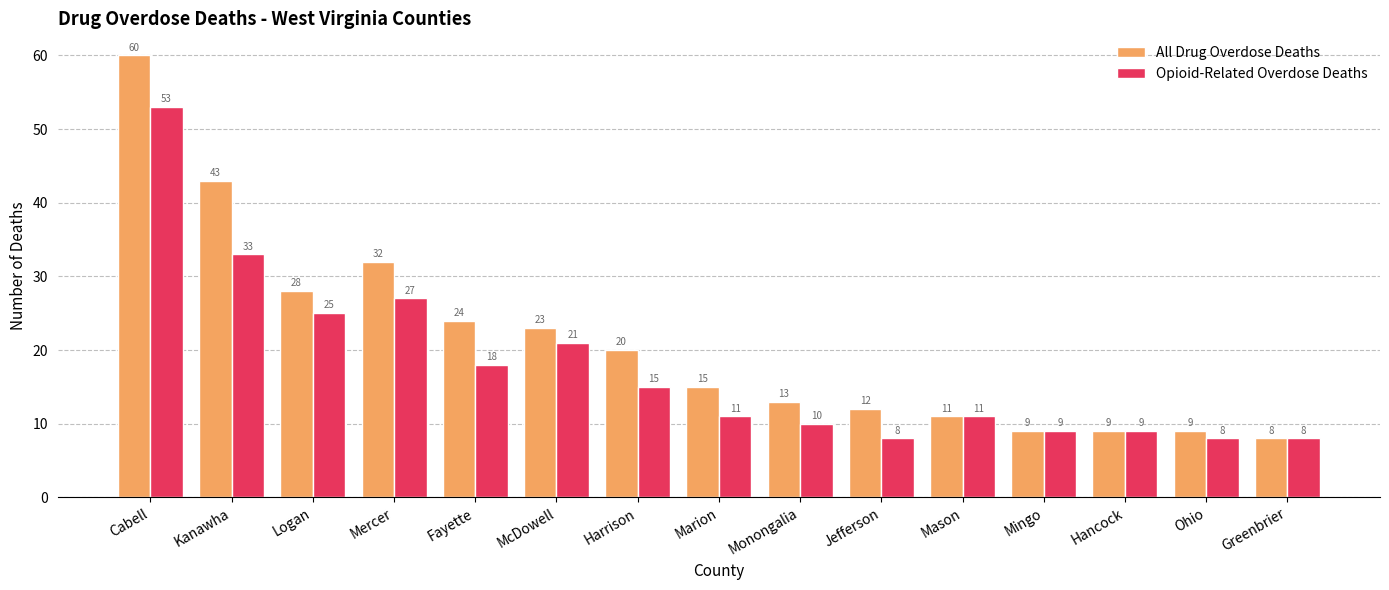

What is the spread (max minus min) of values at Monongalia?

3